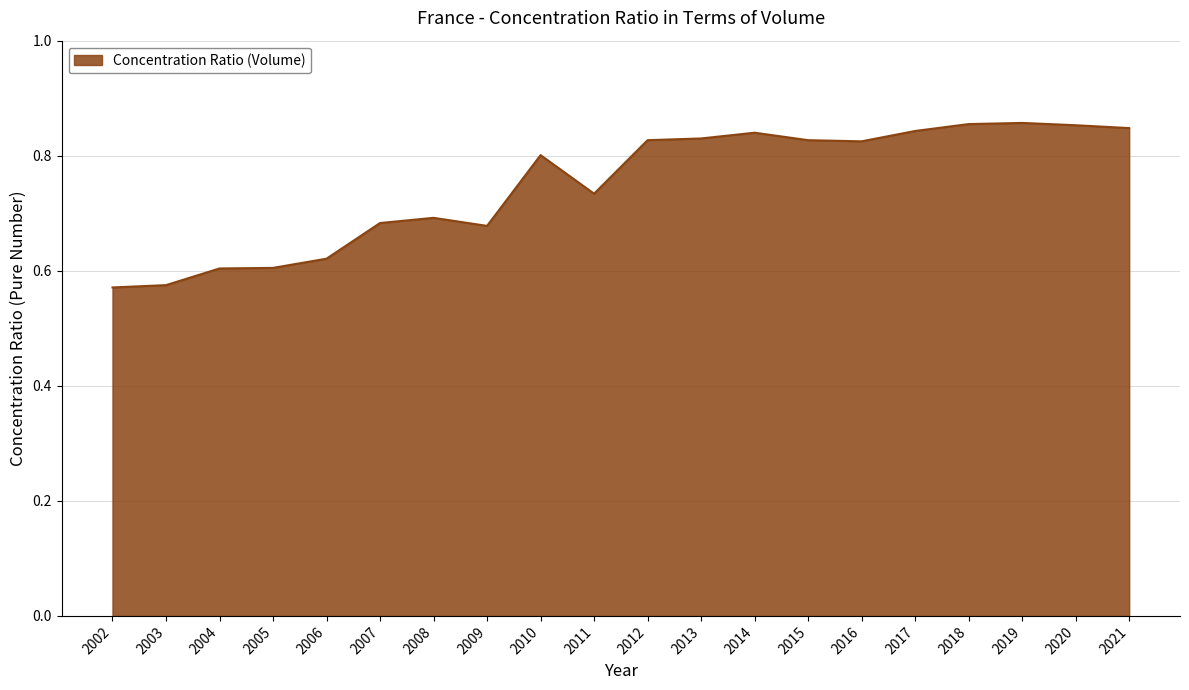

What is the difference between the maximum and minimum values?

0.3